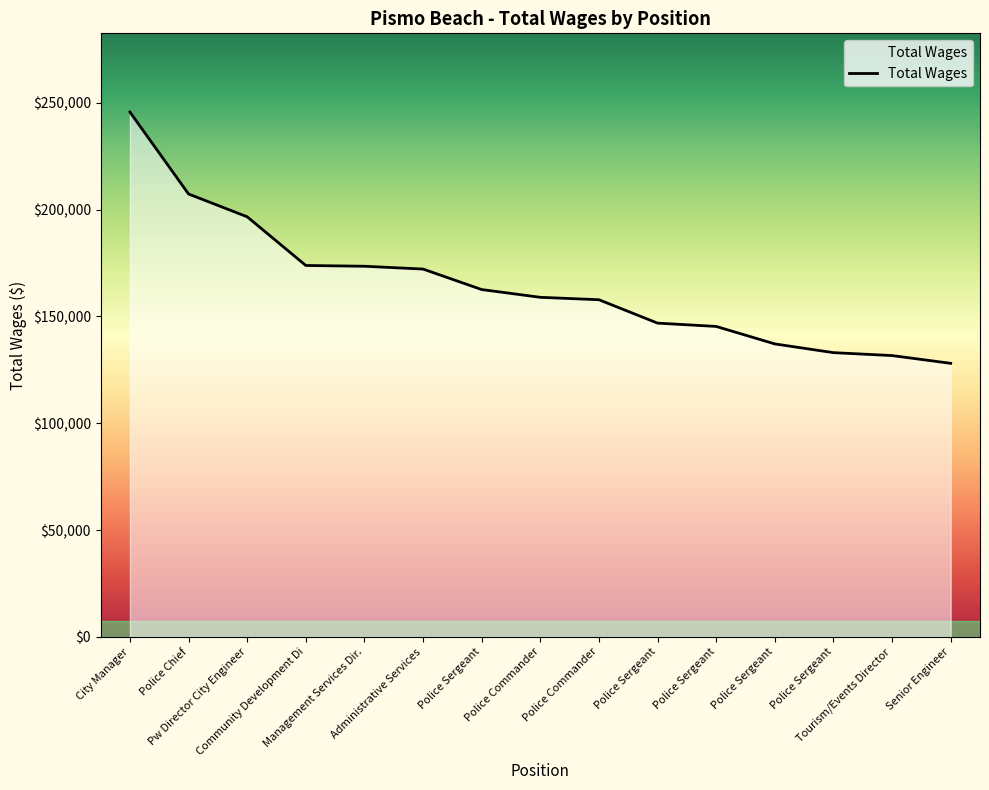

What is the smallest value displayed?

128066